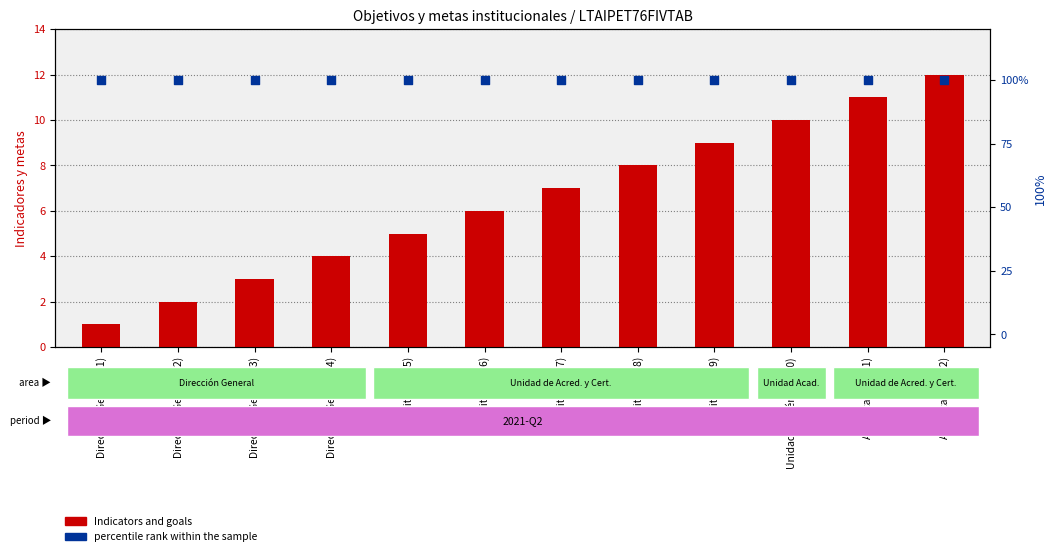

What is the total value across all series at Acreditación (7)?

107